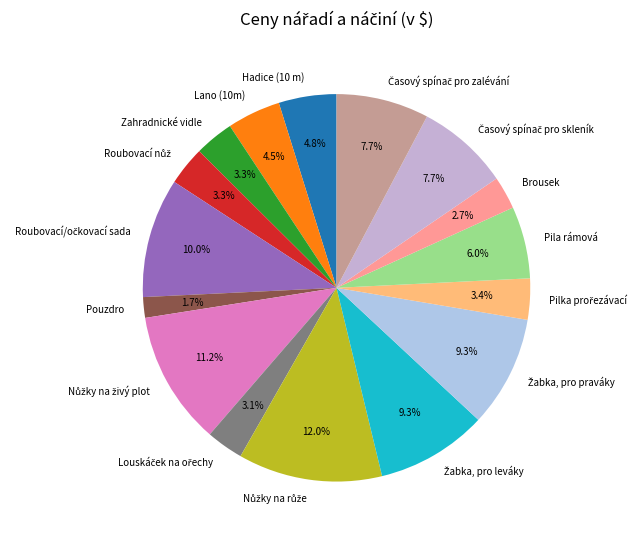

How many segments does this pie chart have?

16